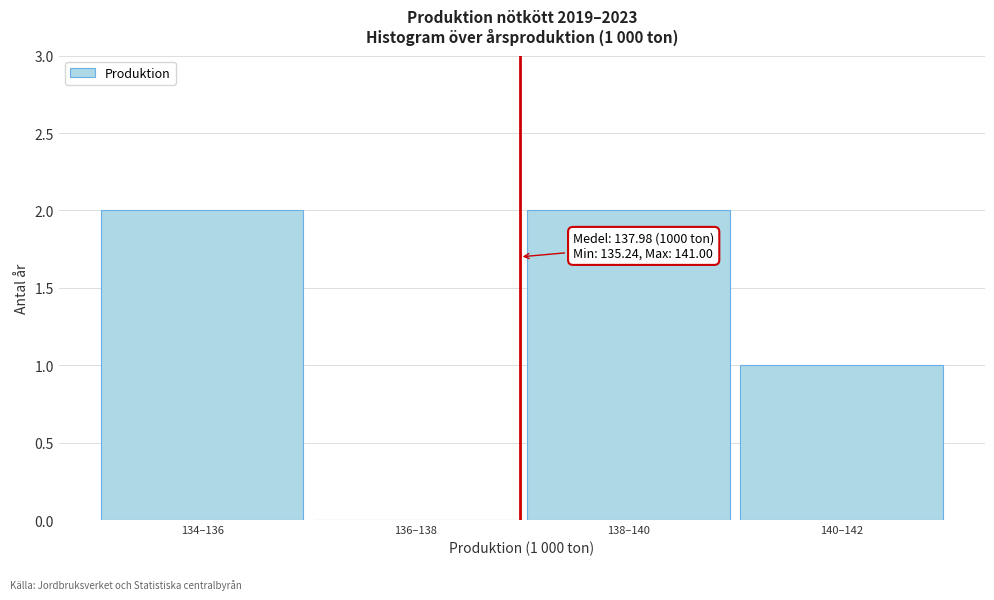

Reading left to right, list all the values displayed in this chart.

134–136=2	136–138=0	138–140=2	140–142=1